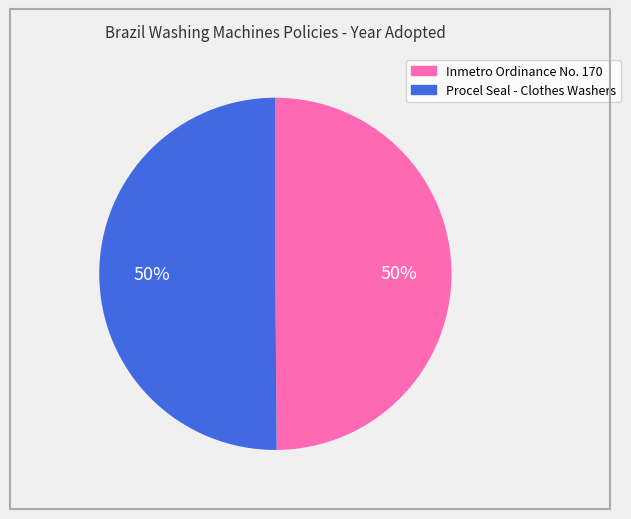

True or false: Inmetro Ordinance No. 170 accounts for 50% of the total.

True